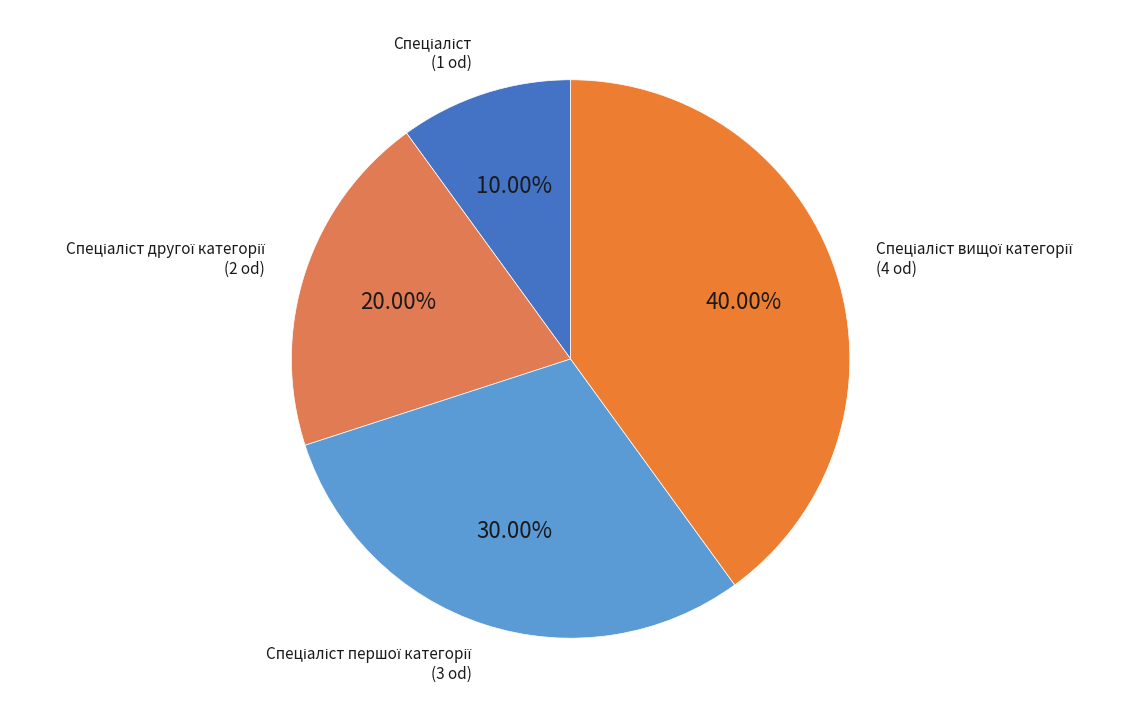

Is there any slice that represents more than half of the pie?

No